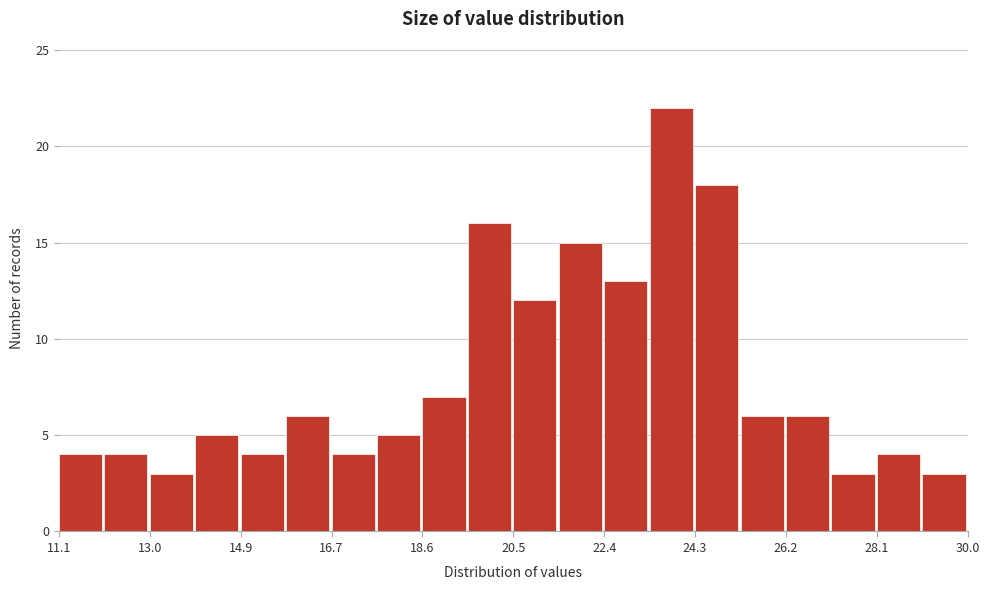

Over which range of the x-axis is the bar tallest?

23.4 to 24.4